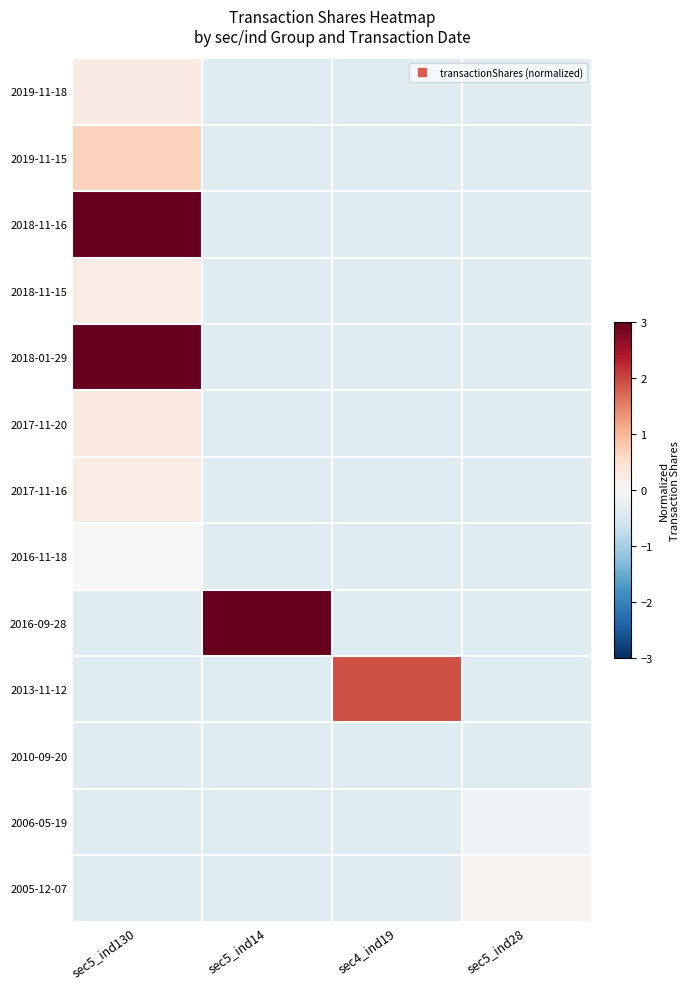

What is the greatest value displayed?

4.0